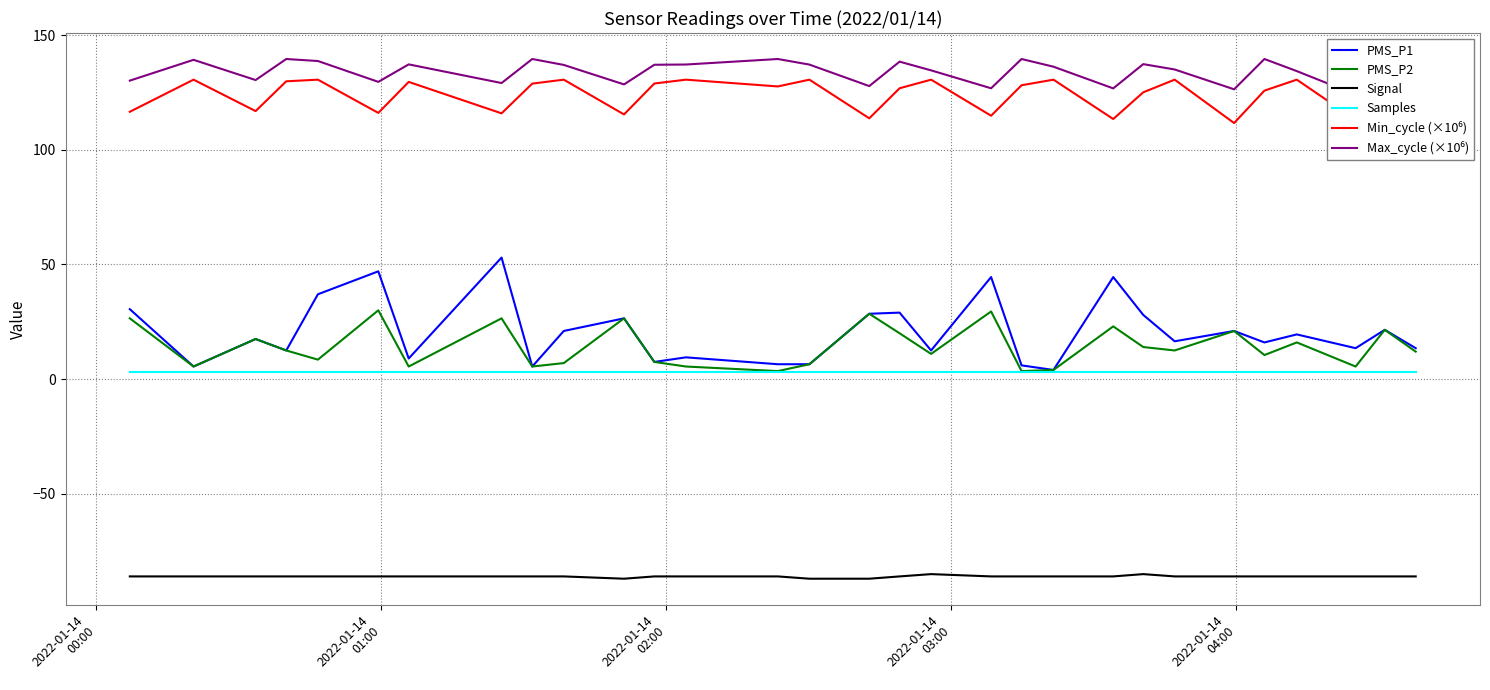

What is the lowest value of the Signal series?

-87.0